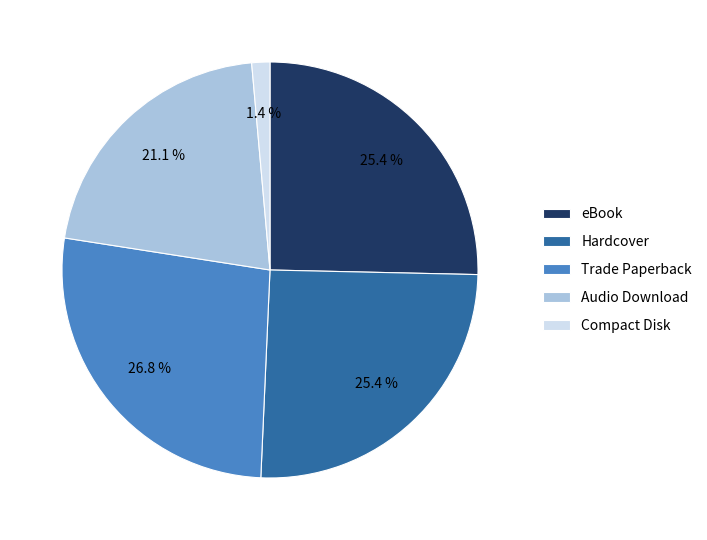

To the nearest percent, what is the combined percentage of Audio Download and Trade Paperback?

48%